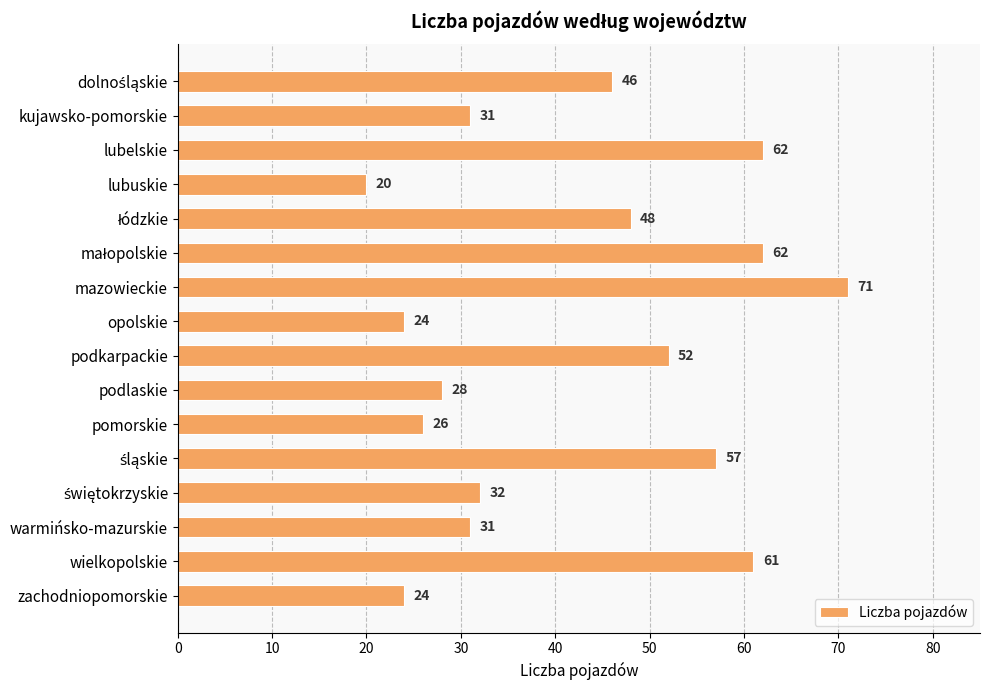

True or false: the data shows 30 at podkarpackie.

False